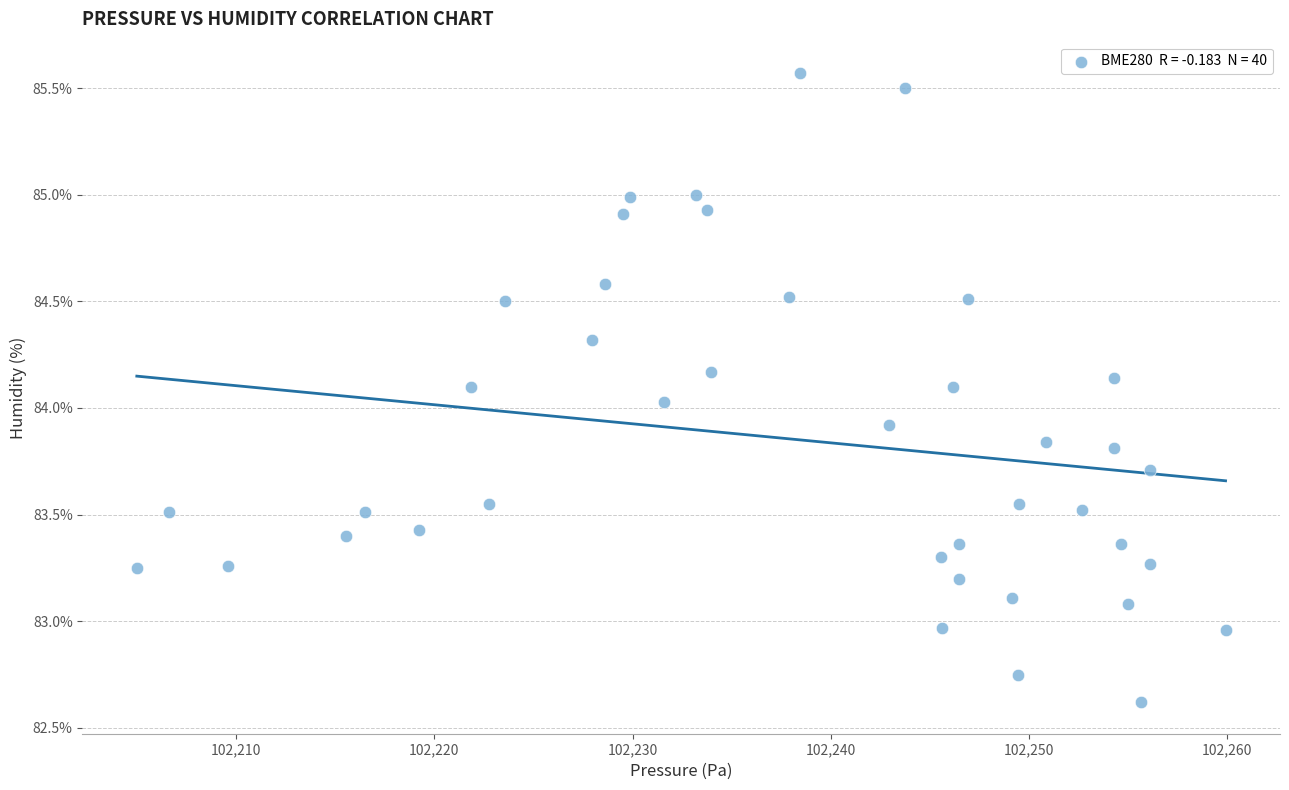

What is the range of X values (max minus min)?

54.9